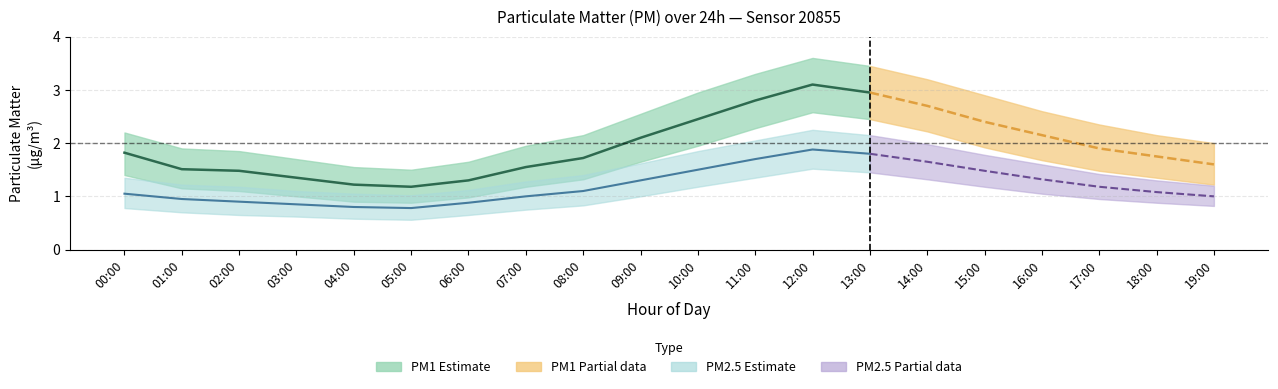

What is the label of the 3rd point from the left?

02:00